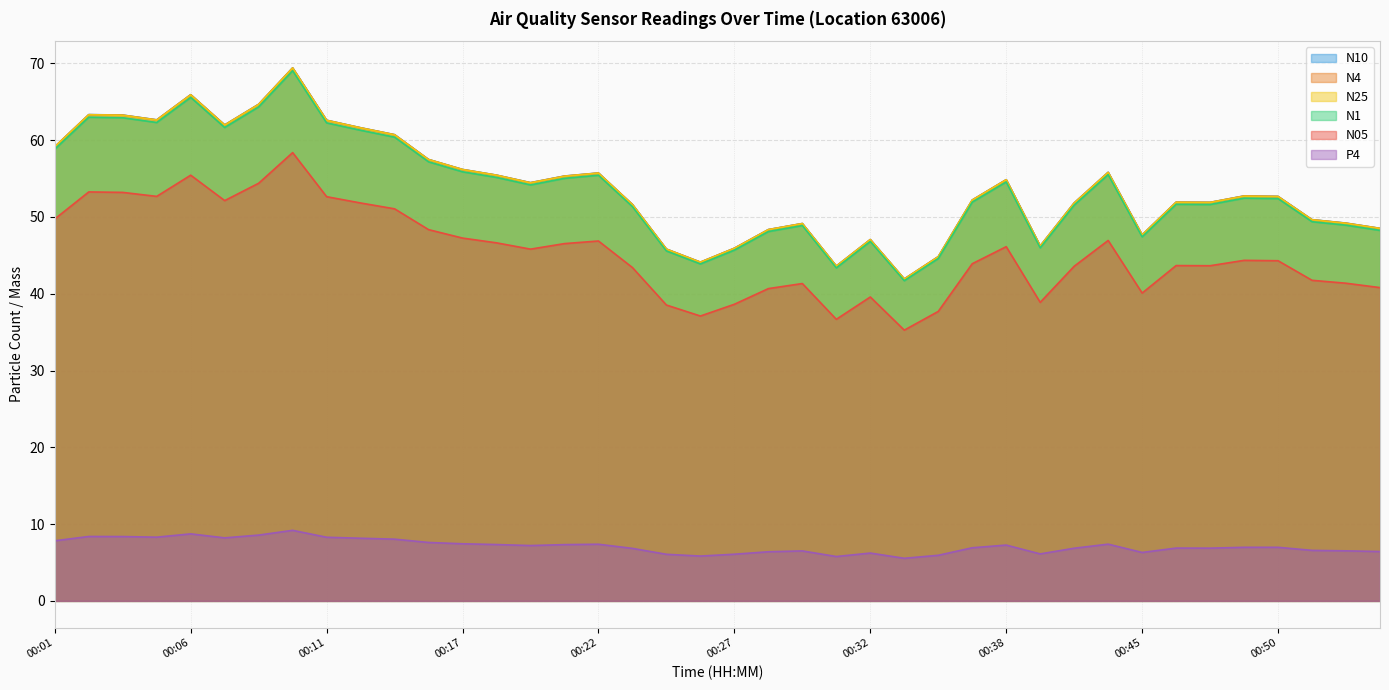

At which category is the sum across all series the highest?

00:10